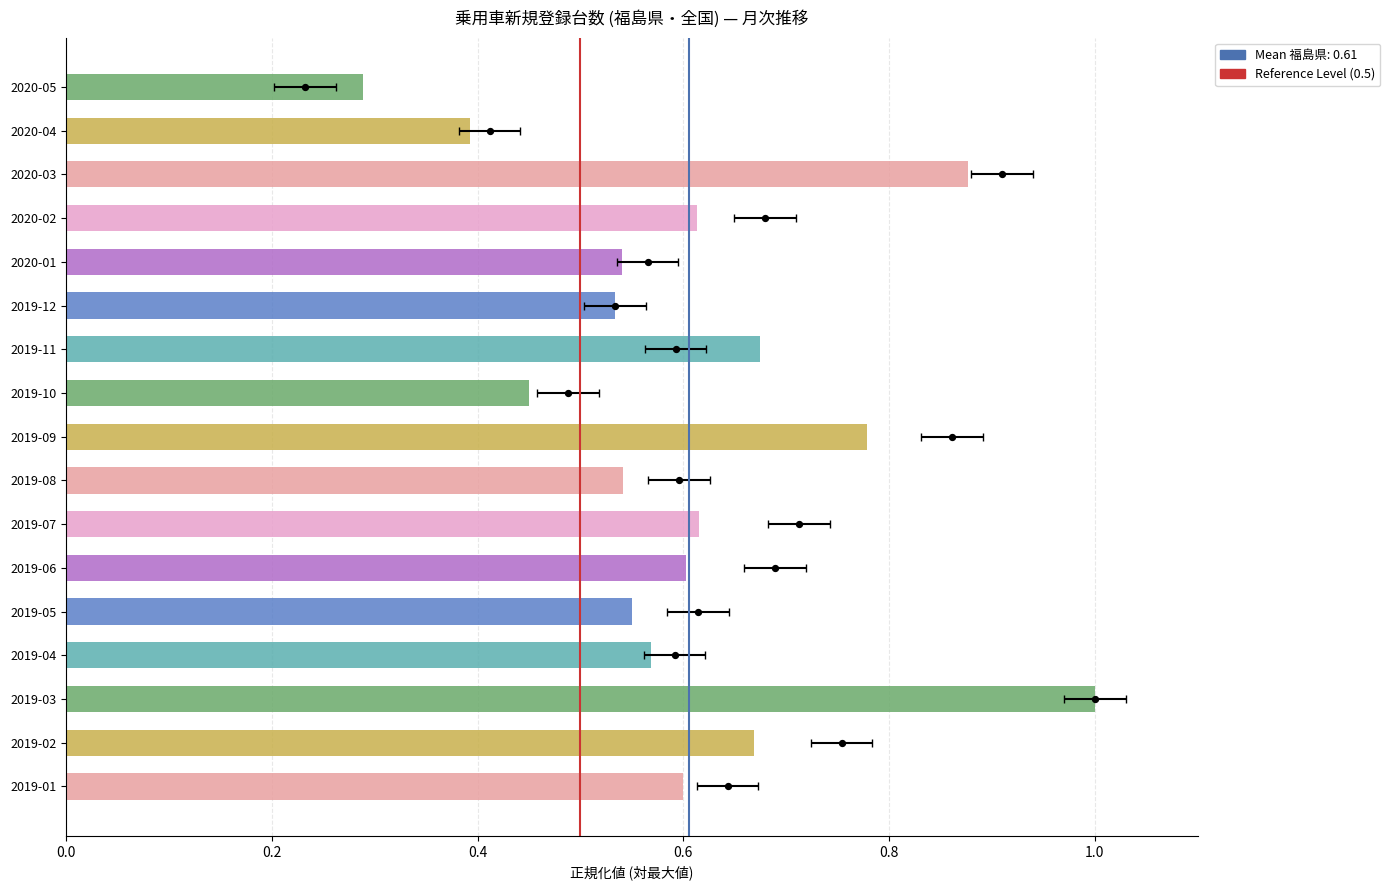

What is the change in value from 2019-09 to 2020-03?

+0.1